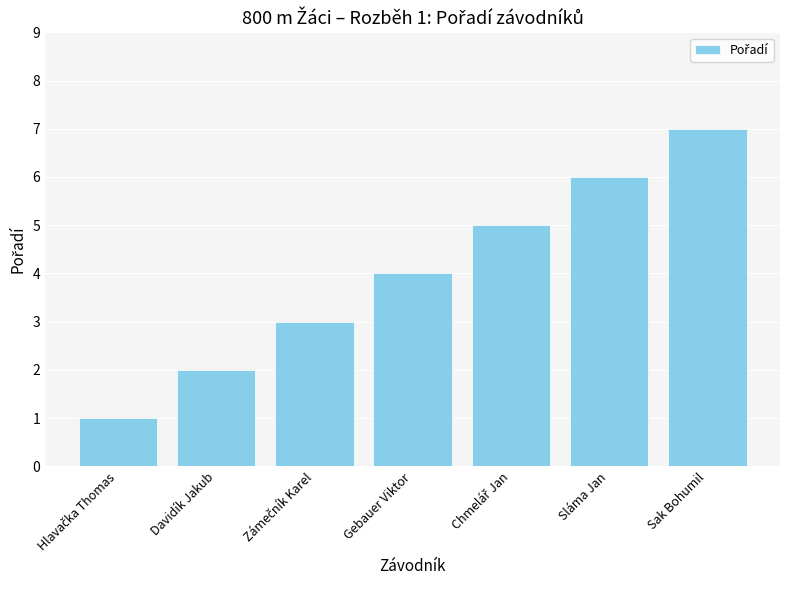

Does the chart contain stacked bars?

No